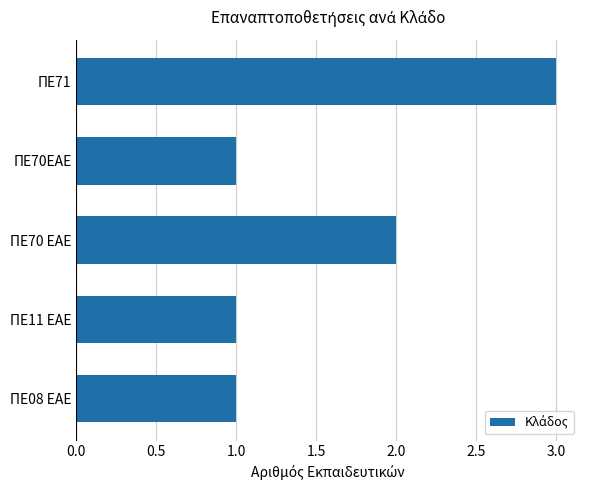

Reading bottom to top, list all the values displayed in this chart.

1	1	2	1	3